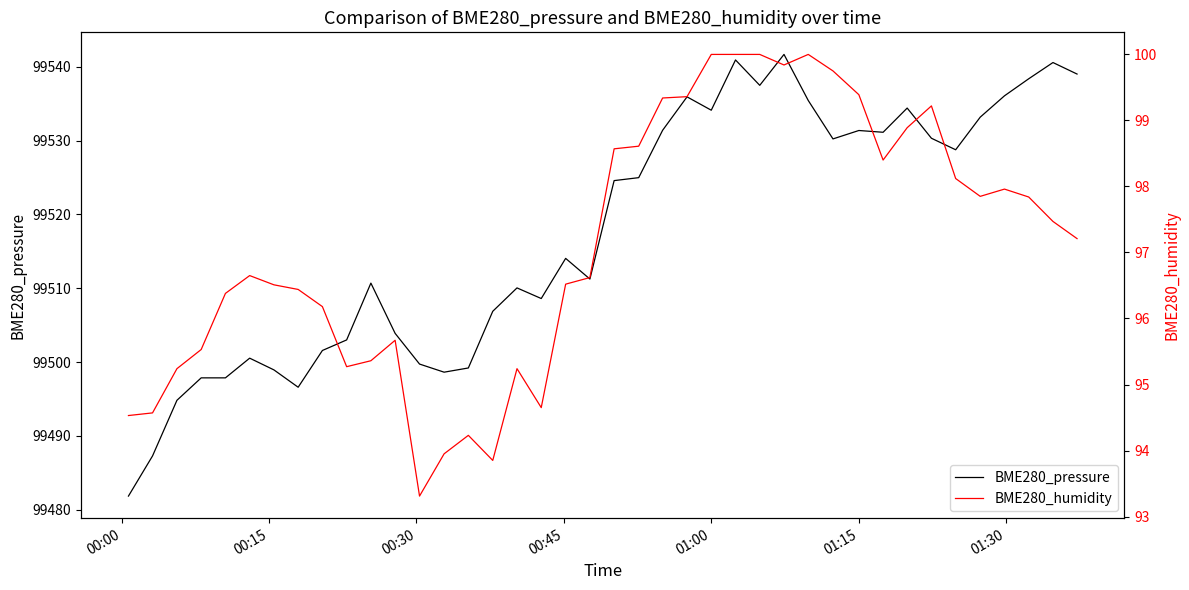

What is the maximum value for BME280_pressure?

99541.7